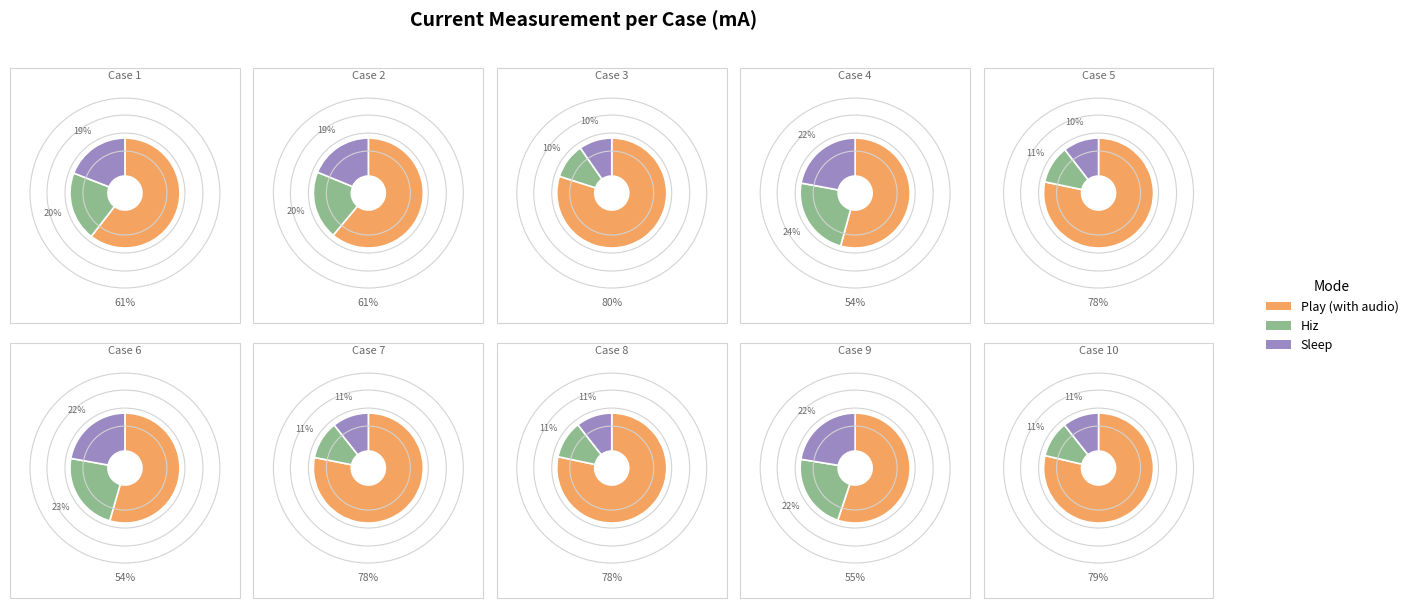

To the nearest percent, what percentage of the pie is Case 9?

5%